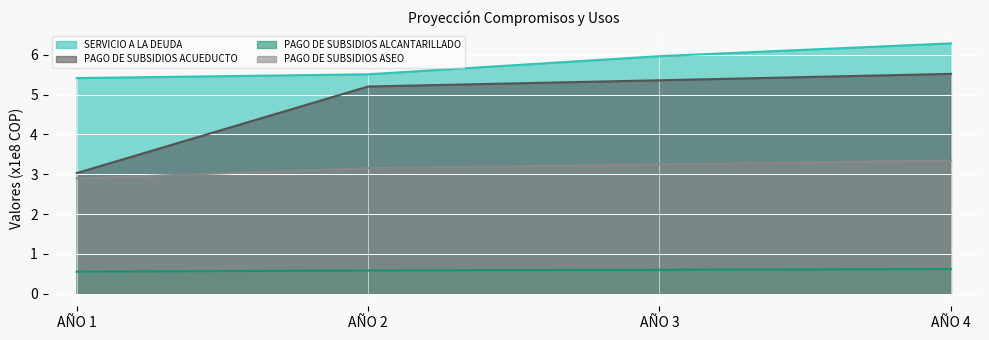

At which label is SERVICIO A LA DEUDA closest to 5?

AÑO 1